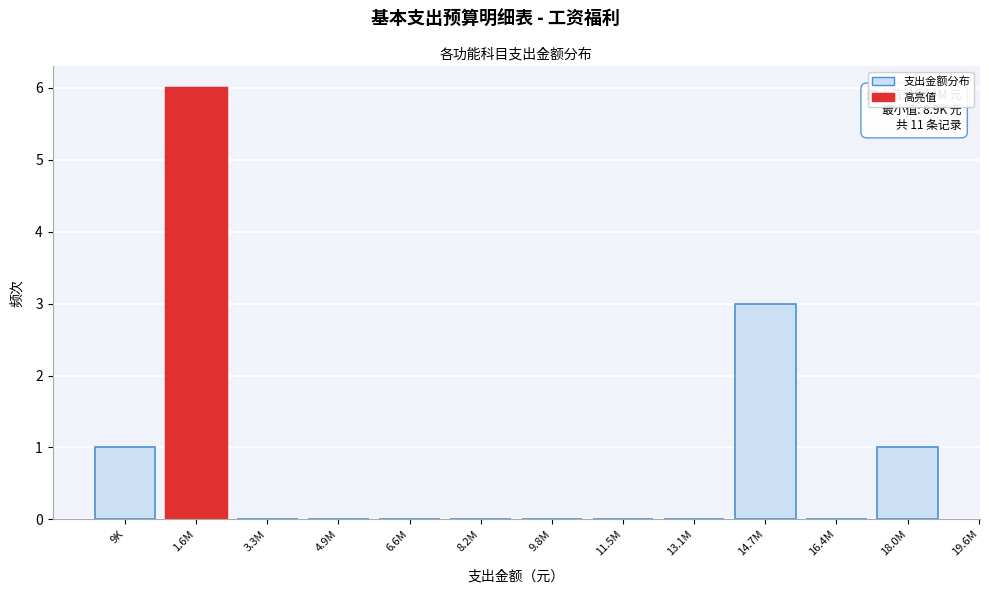

Reading left to right, what are all the values shown in this chart?

9K=1	1.6M=6	3.3M=0	4.9M=0	6.6M=0	8.2M=0	9.8M=0	11.5M=0	13.1M=0	14.7M=3	16.4M=0	18.0M=1